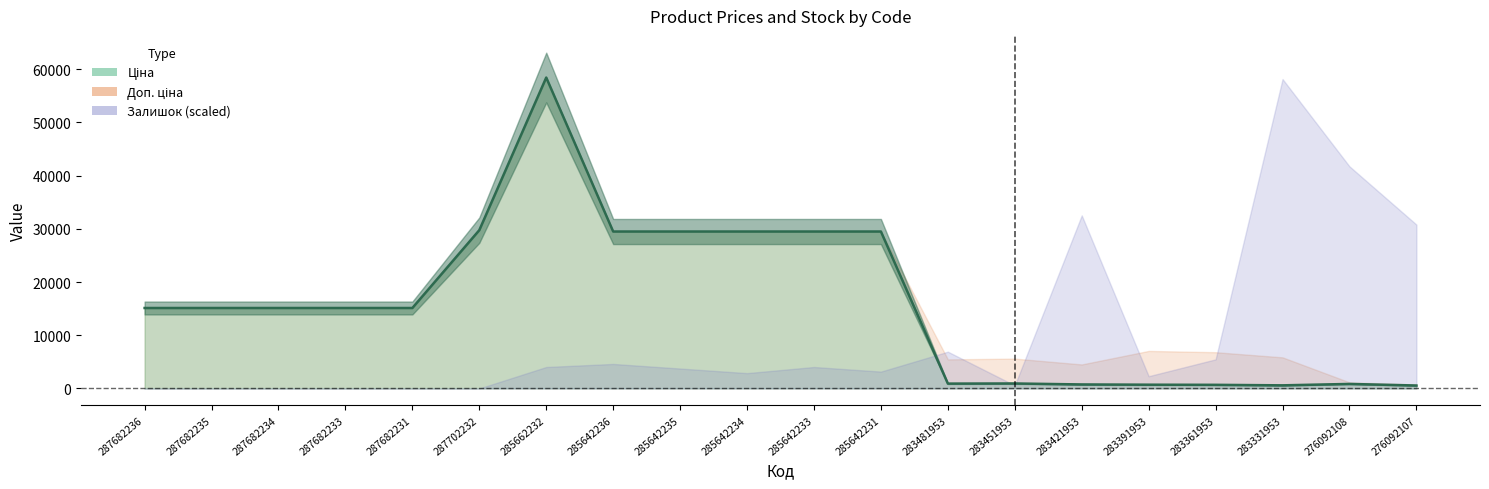

Does the chart have visible grid lines?

No